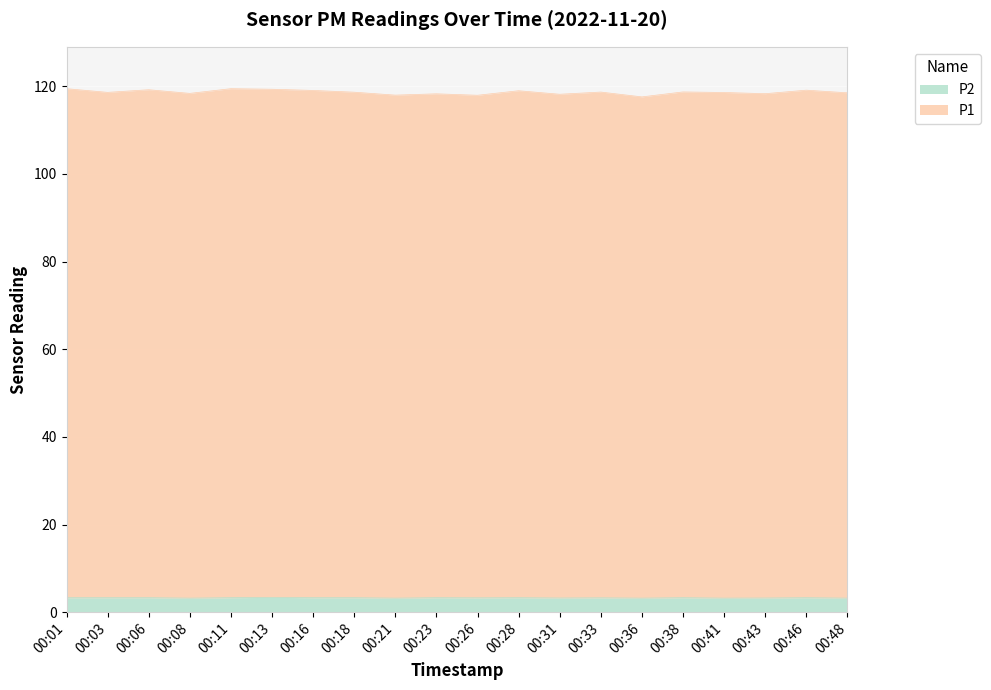

The value of P2 at 00:11 is 3.3. True or false?

True